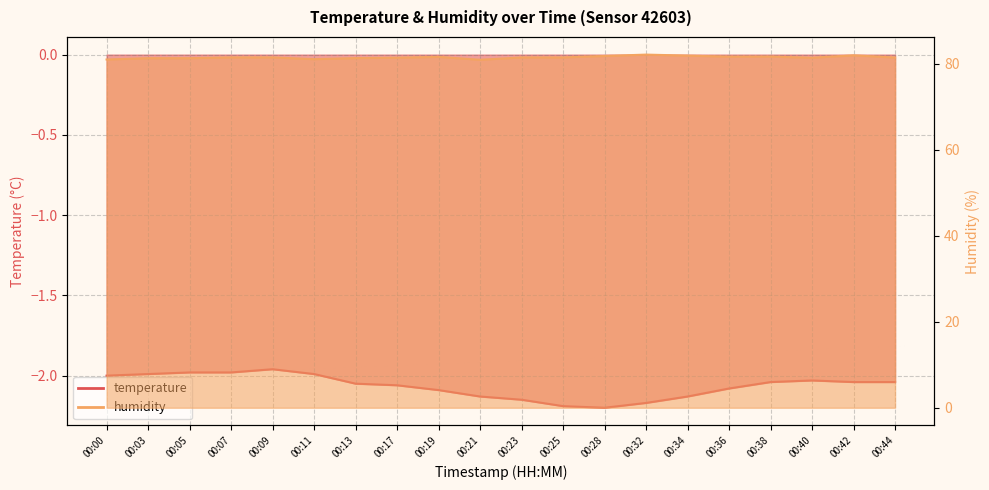

True or false: humidity and temperature intersect in this chart.

False